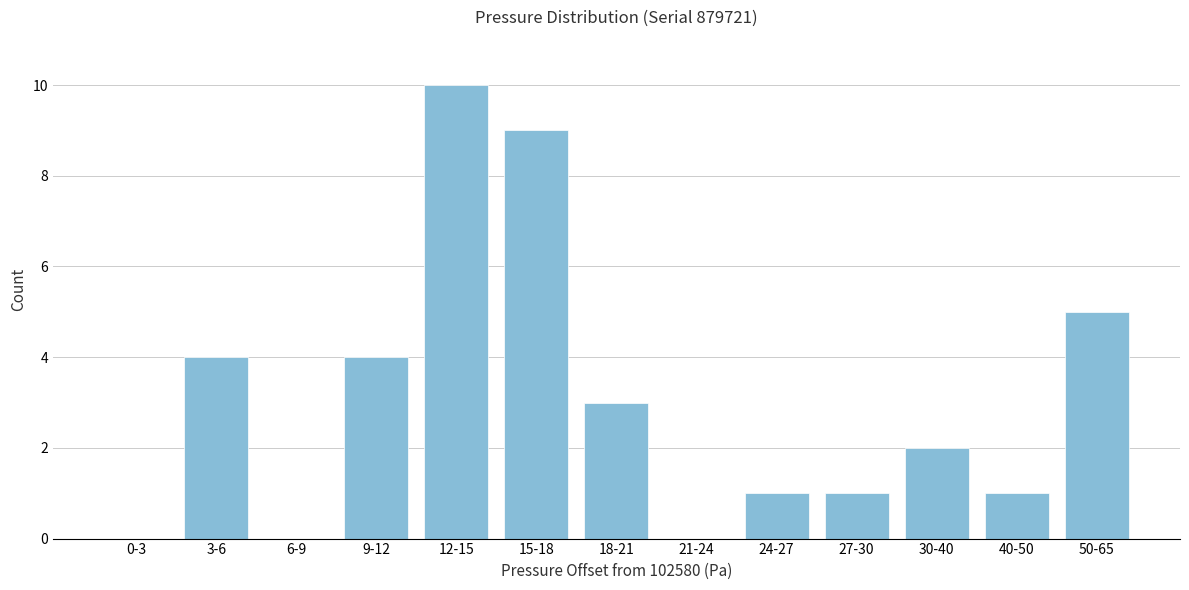

Reading left to right, transcribe all the data shown in this chart.

0-3=0	3-6=4	6-9=0	9-12=4	12-15=10	15-18=9	18-21=3	21-24=0	24-27=1	27-30=1	30-40=2	40-50=1	50-65=5